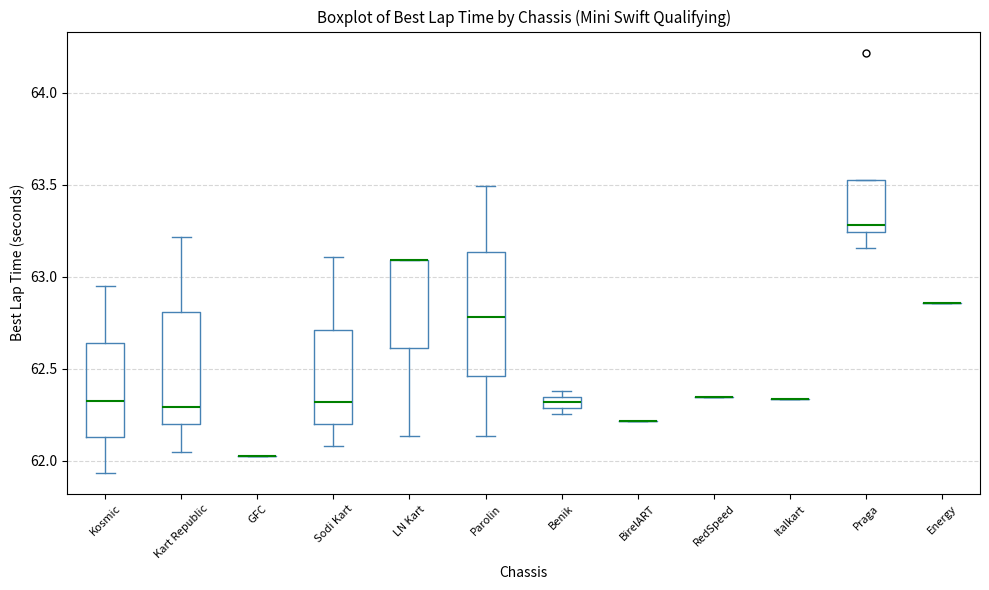

Which box is the tallest, from its lower edge to its upper edge?

Parolin